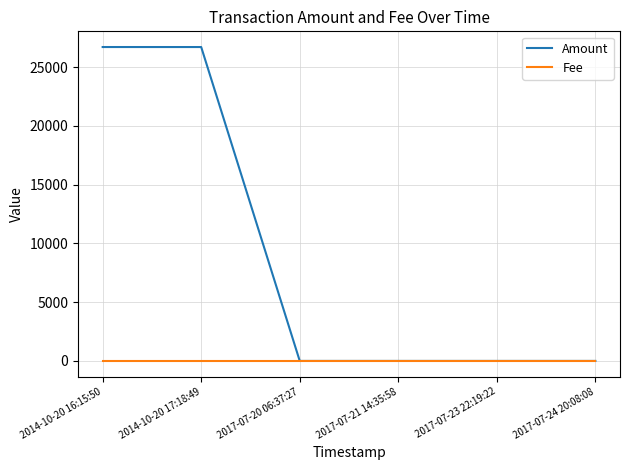

The value of Amount at 2017-07-23 22:19:22 is 0. True or false?

True